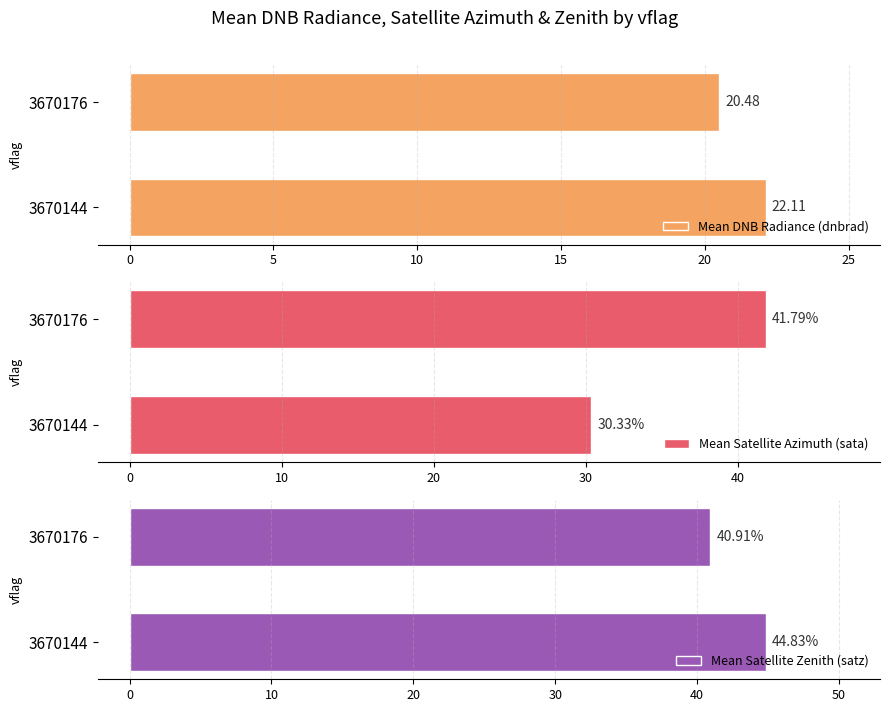

Does the chart contain any negative values?

No